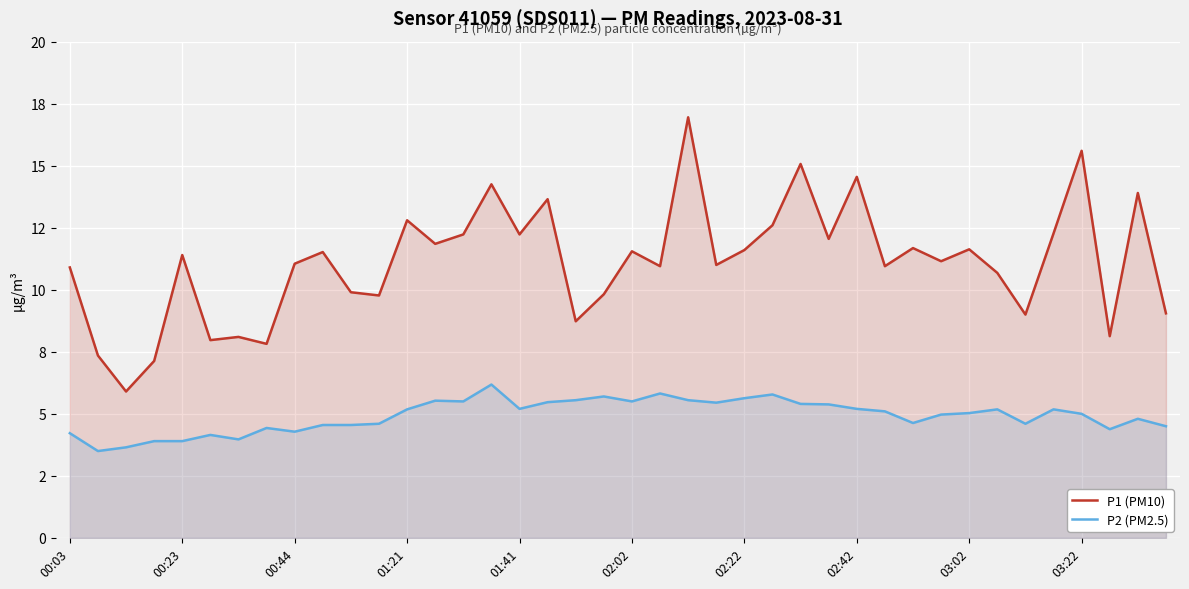

At which category is the sum across all series the highest?

22